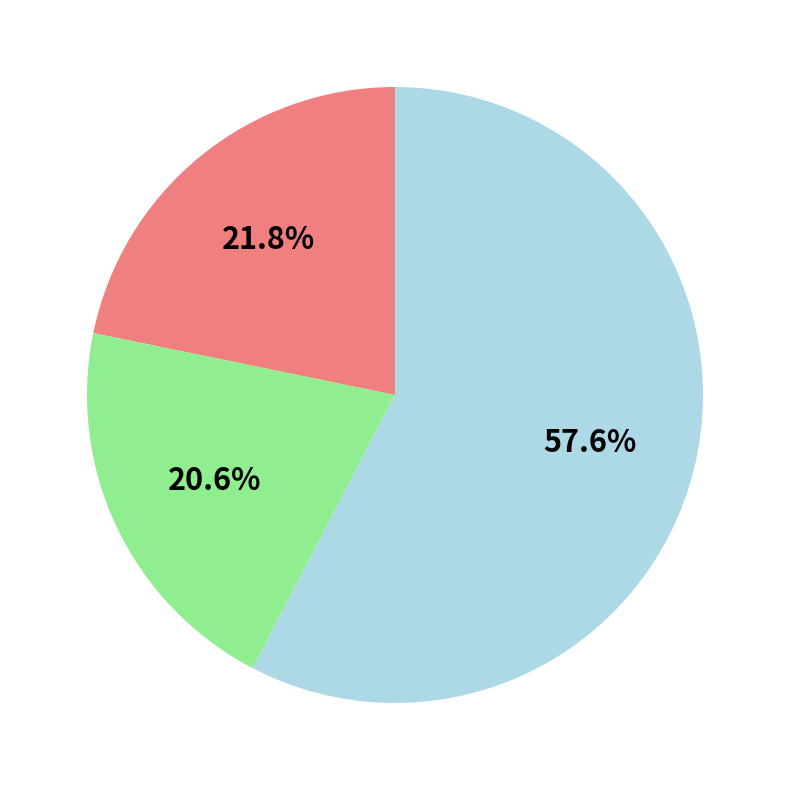

Does any single category account for the majority?

Yes